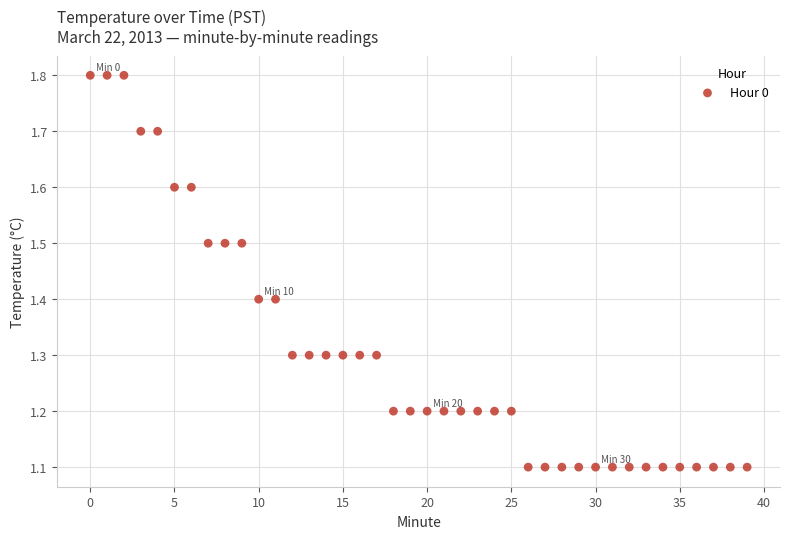

What is the range of Y values (max minus min)?

0.7